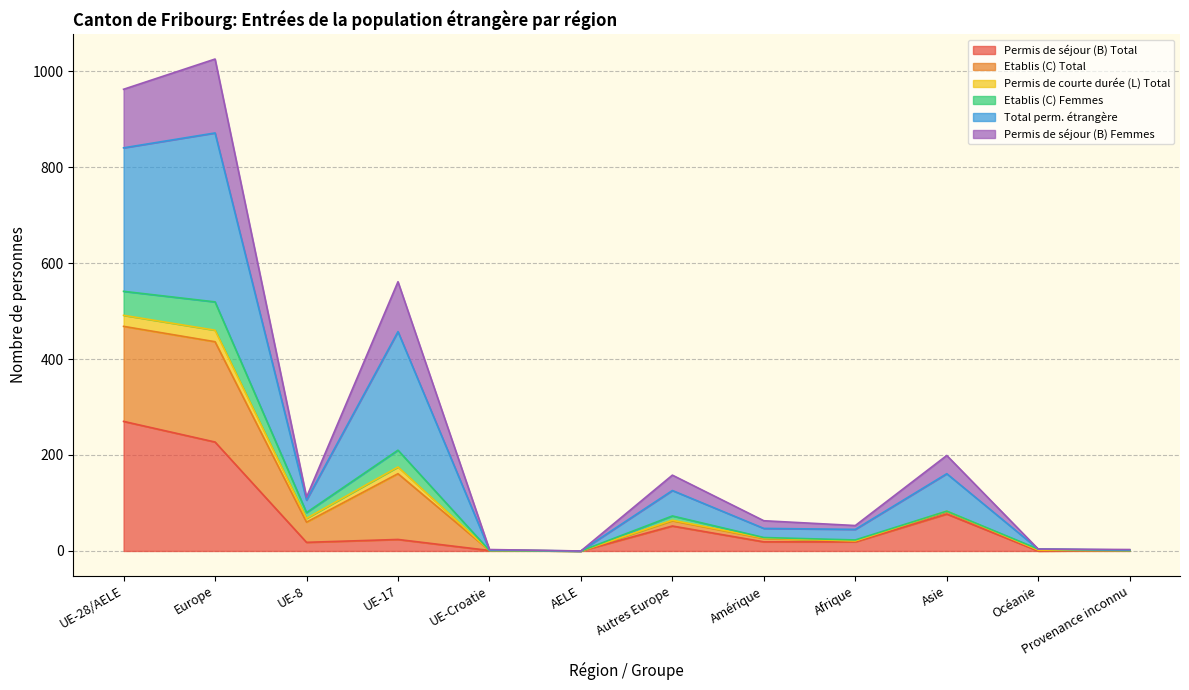

What is the sum of the Permis de séjour (B) Total values at UE-17 and Europe?

251